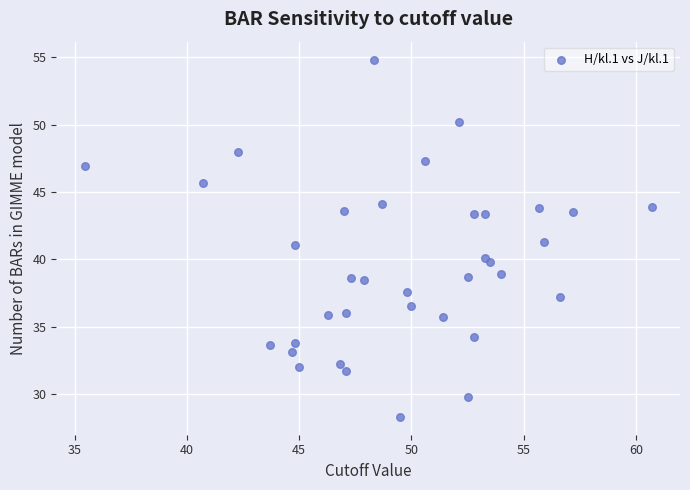

What is the range of Y values (max minus min)?

26.5